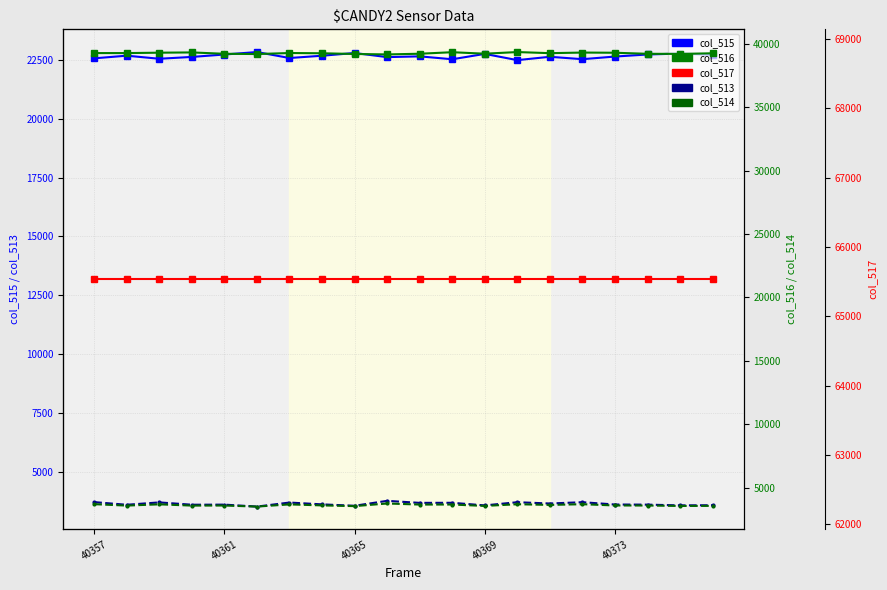

True or false: col_513 and col_515 intersect in this chart.

False